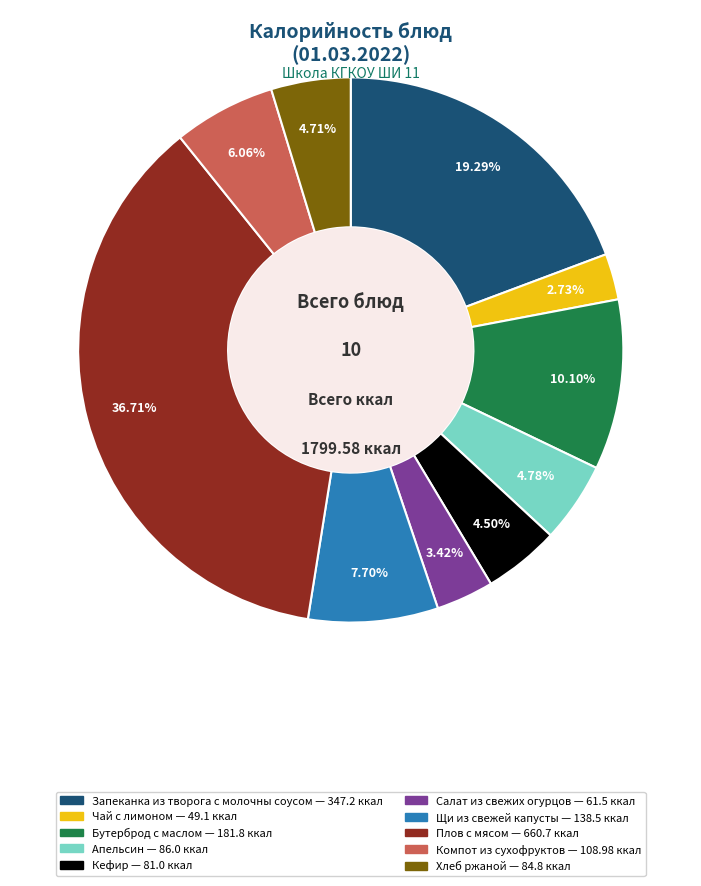

What is the ratio of the value at Плов с мясом to the value at Компот из сухофруктов?

6.1